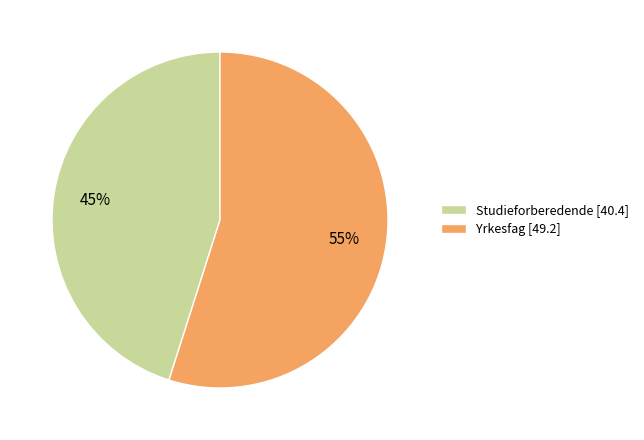

To the nearest percent, what percentage of the pie is Yrkesfag?

55%